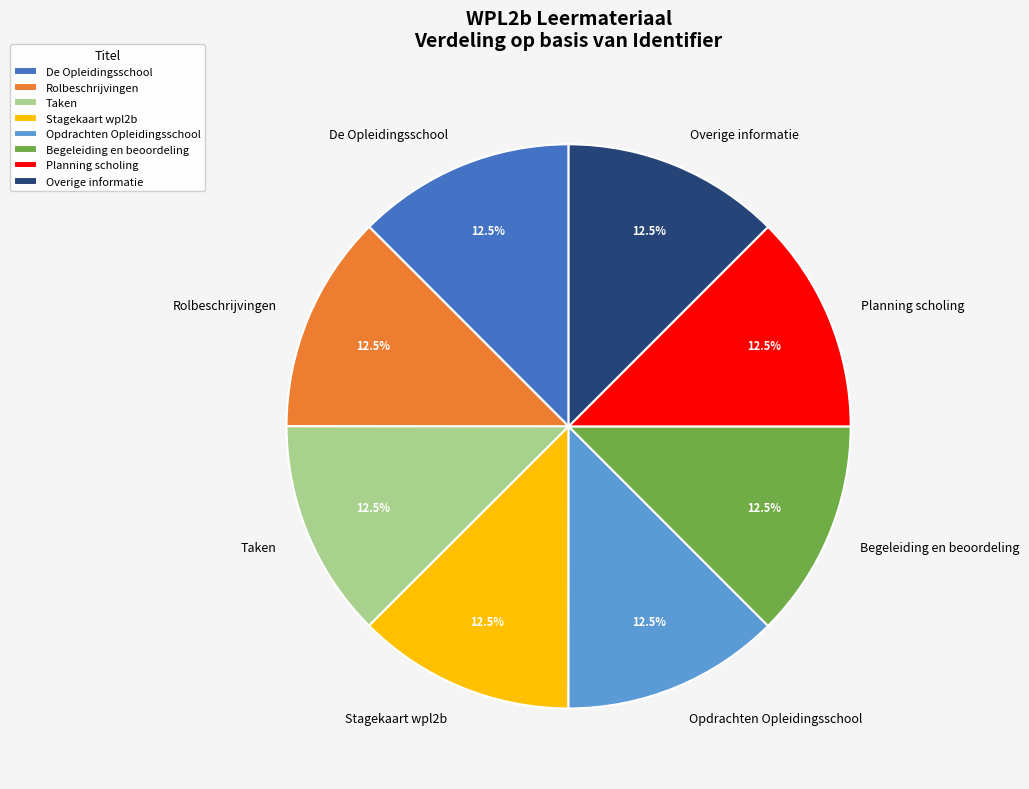

How many segments does this pie chart have?

8